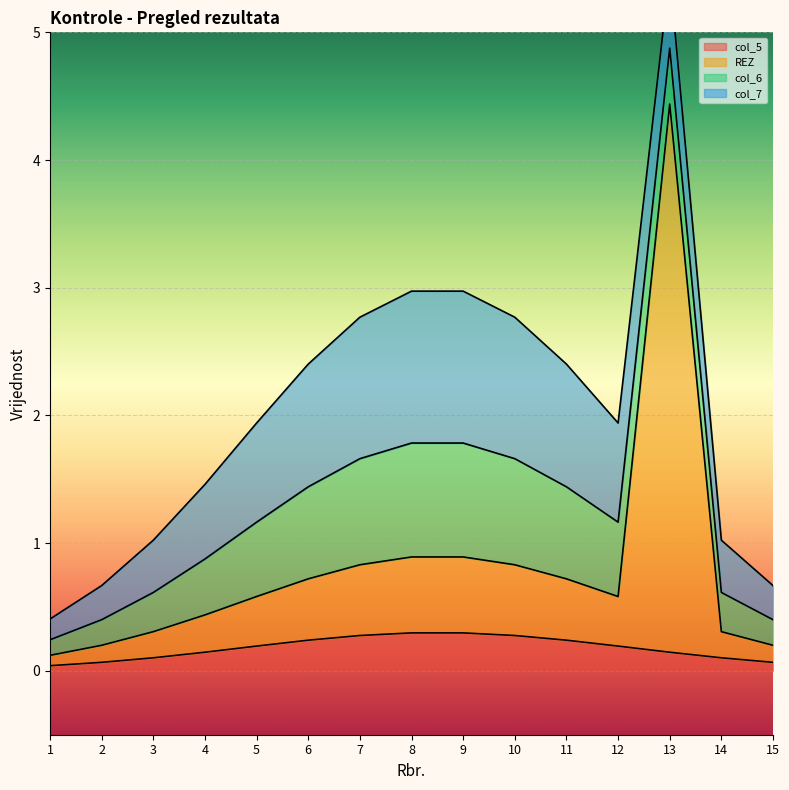

Is the value of col_7 at 2 greater than the value of REZ at 6?

No